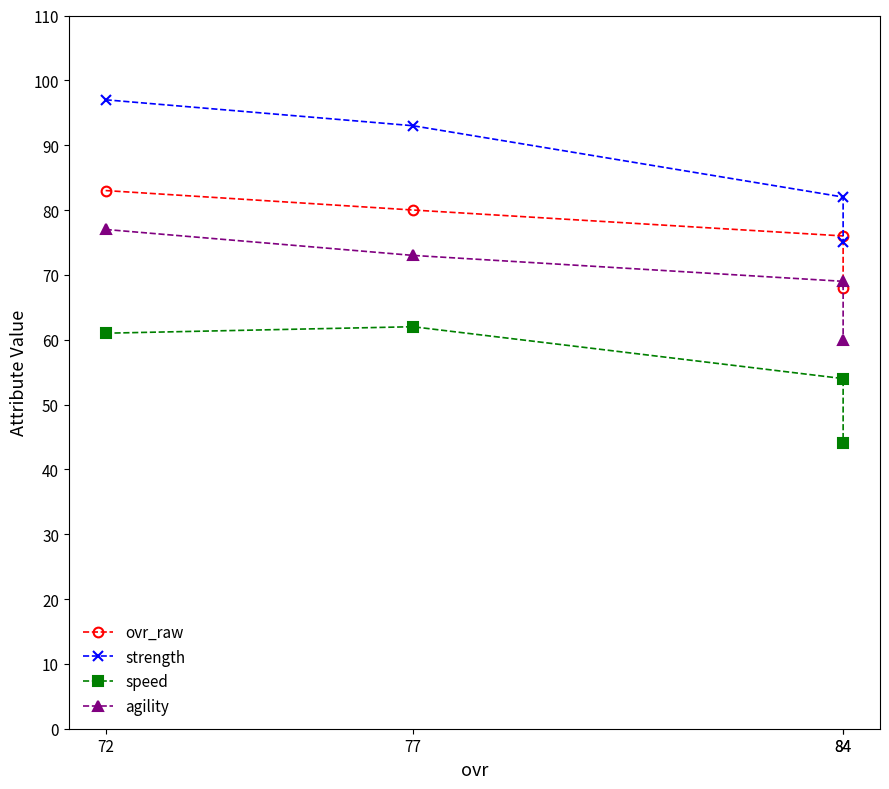

What is the difference between the ovr_raw values at 77 and 72?

3